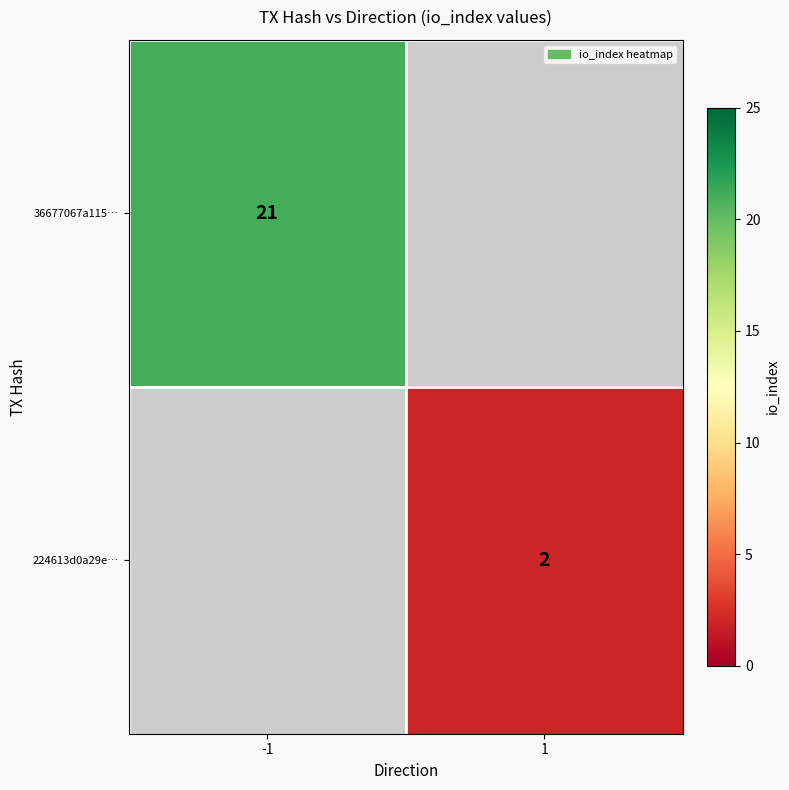

The value of 224613d0a29e… at 1 is 0. True or false?

False